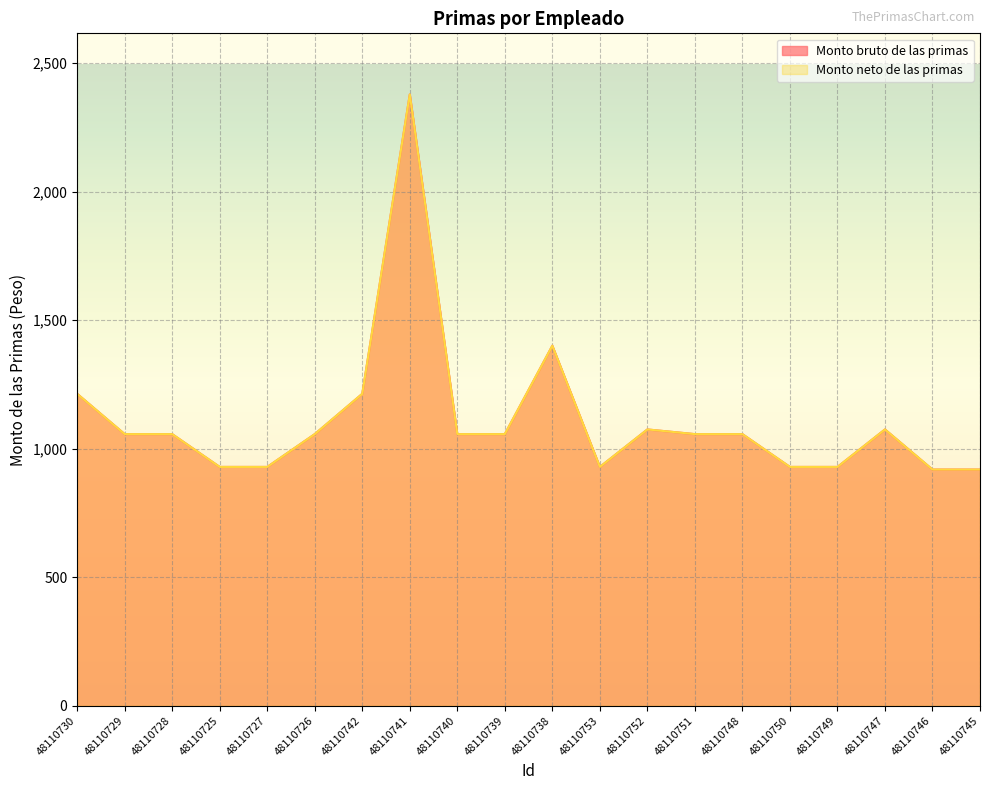

Which series has the largest total across all categories?

Monto bruto de las primas